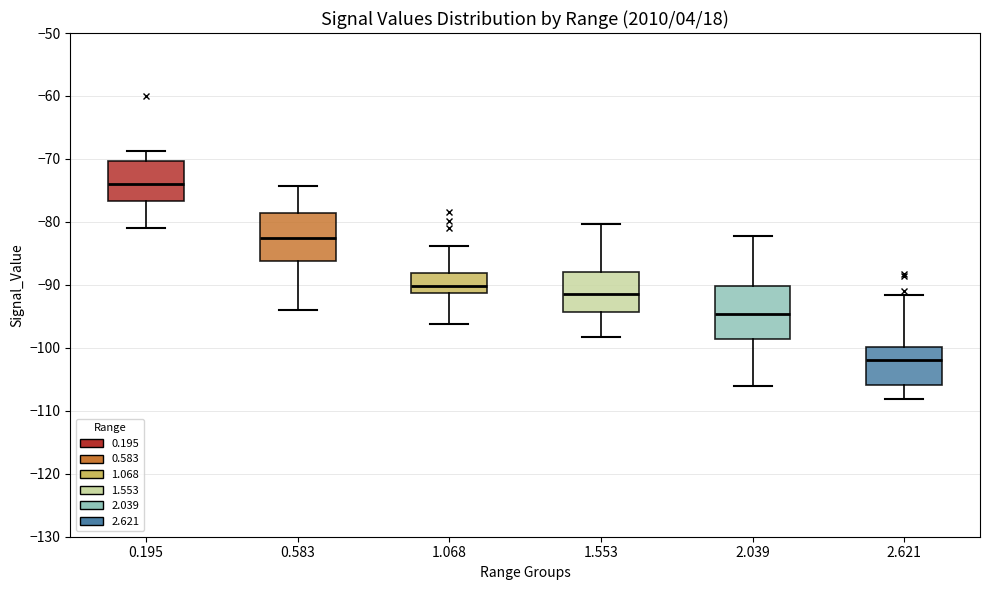

Which box has the lowest median line?

2.621